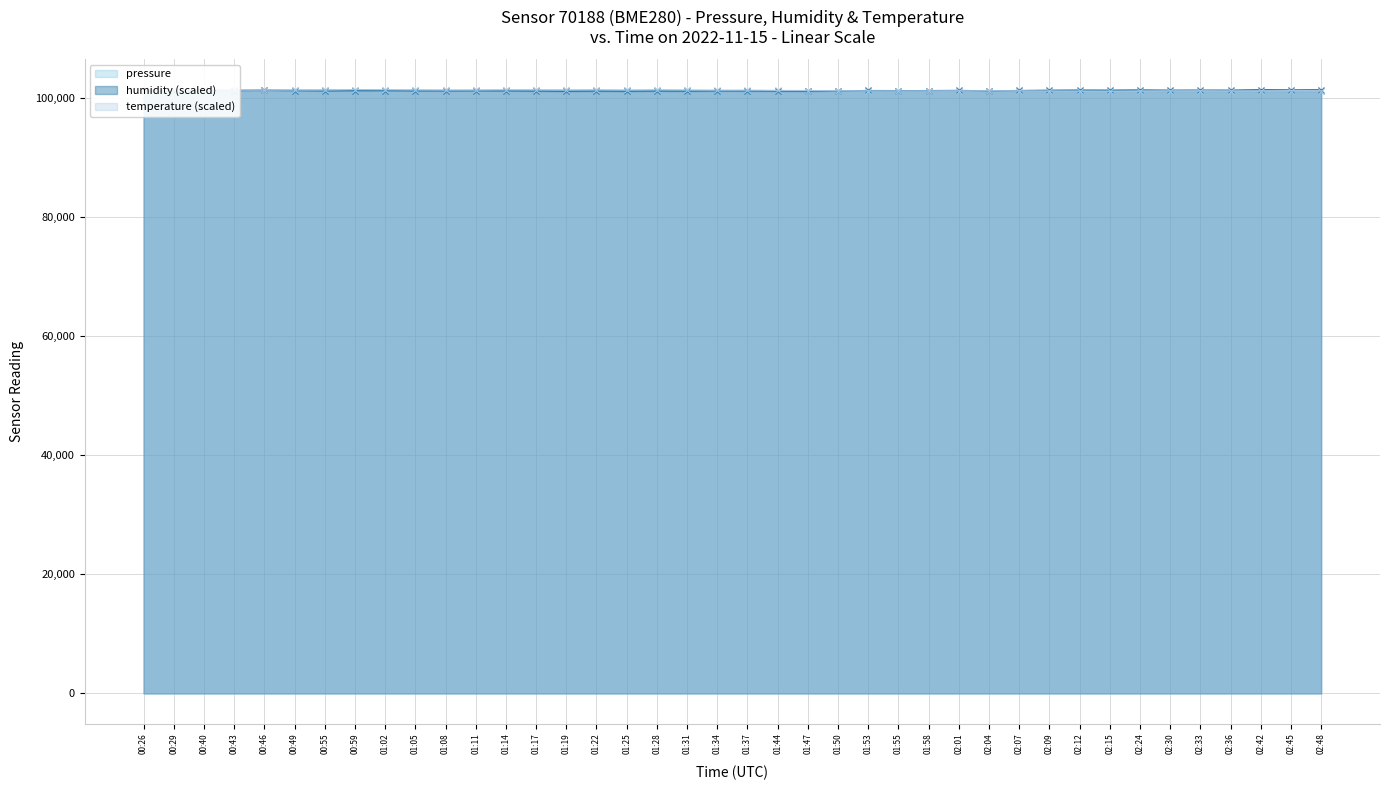

What are all the series names shown in the legend?

pressure, humidity, temperature